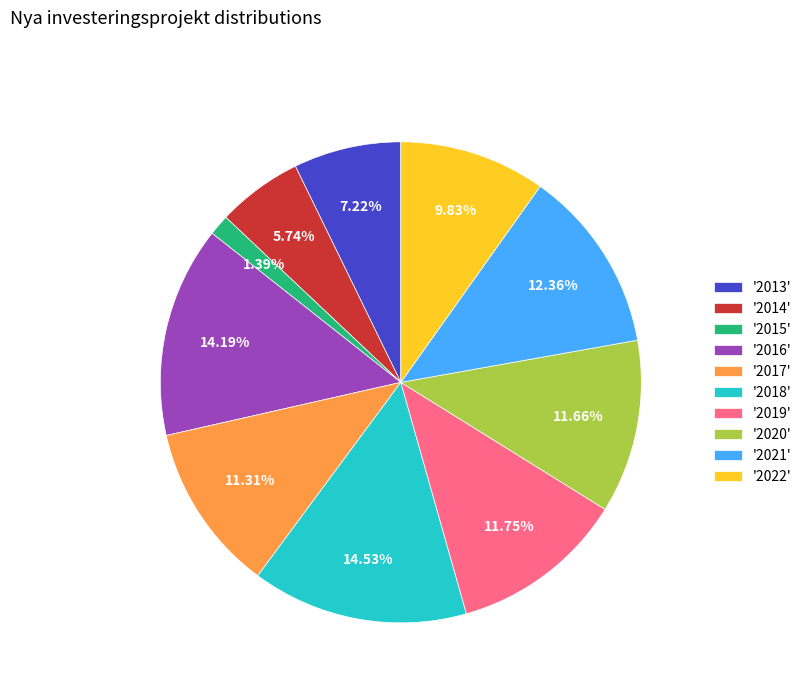

Does any single category account for the majority?

No